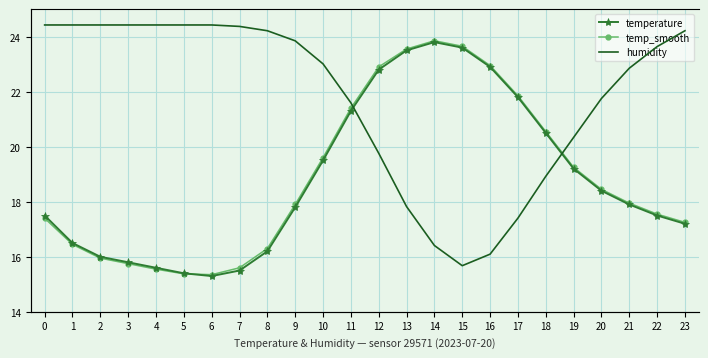

At which category does temp_smooth reach its first local valley?

6